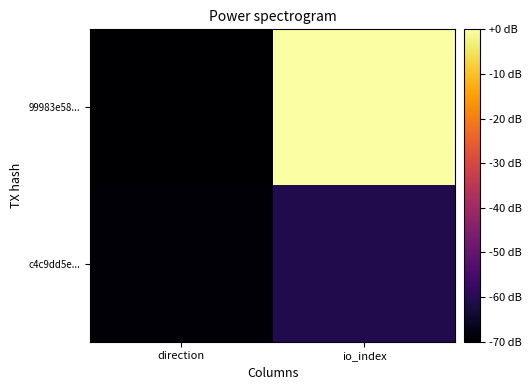

Count the number of data series in this chart.

2